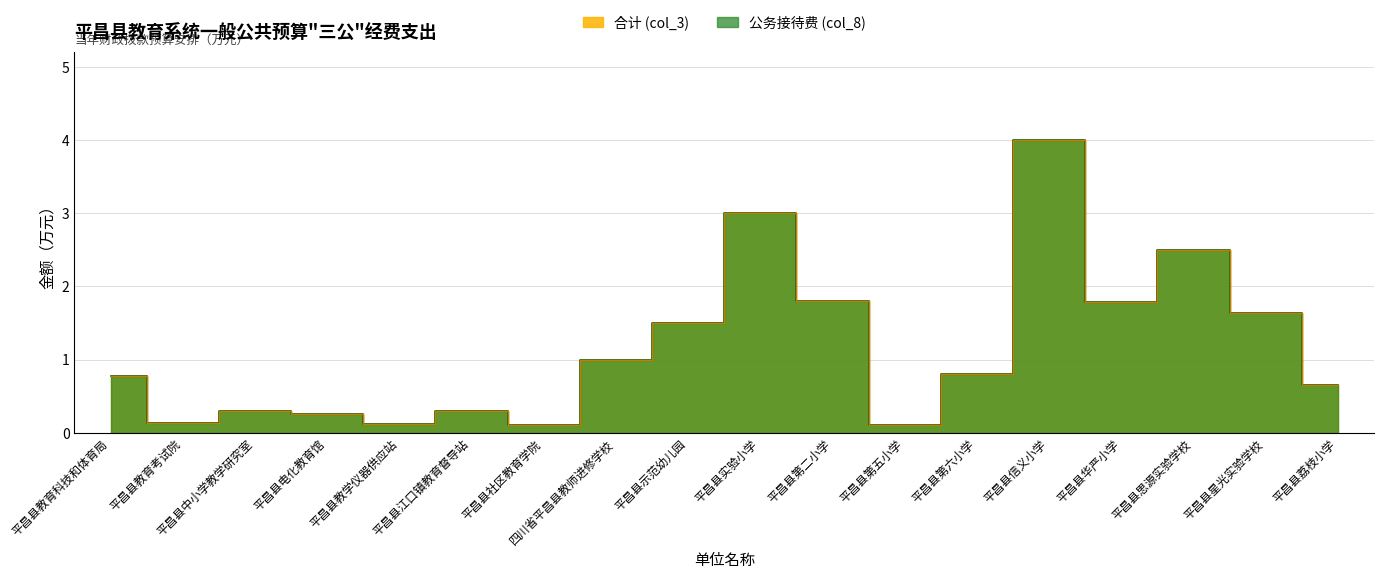

True or false: 公务接待费 (col_8) has a value of 4.0 at 平昌县信义小学.

True